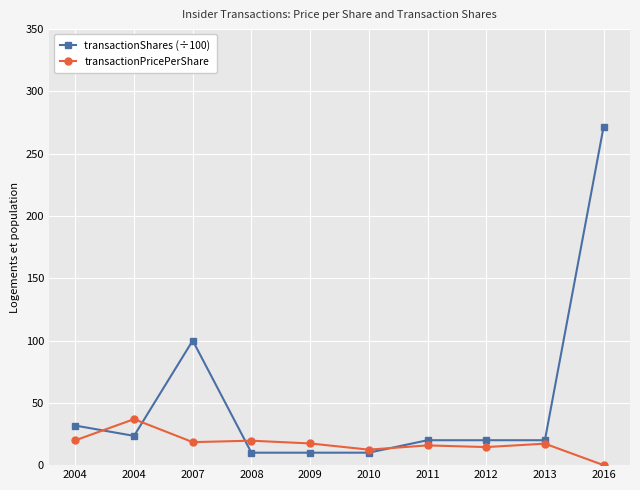

Rank the series at 2007 from highest to lowest value.

transactionShares (÷100), transactionPricePerShare